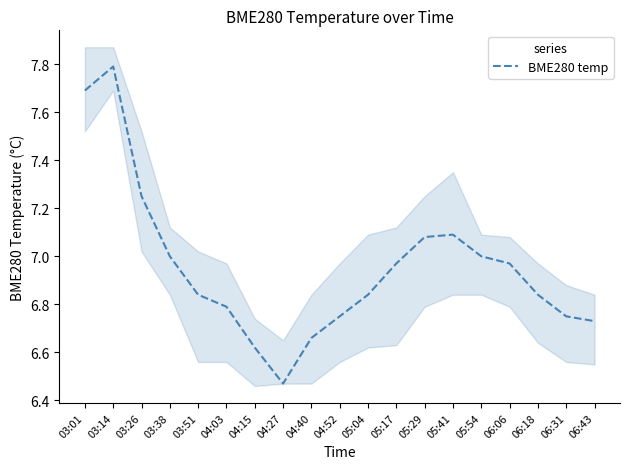

How many lines are shown in the chart?

1